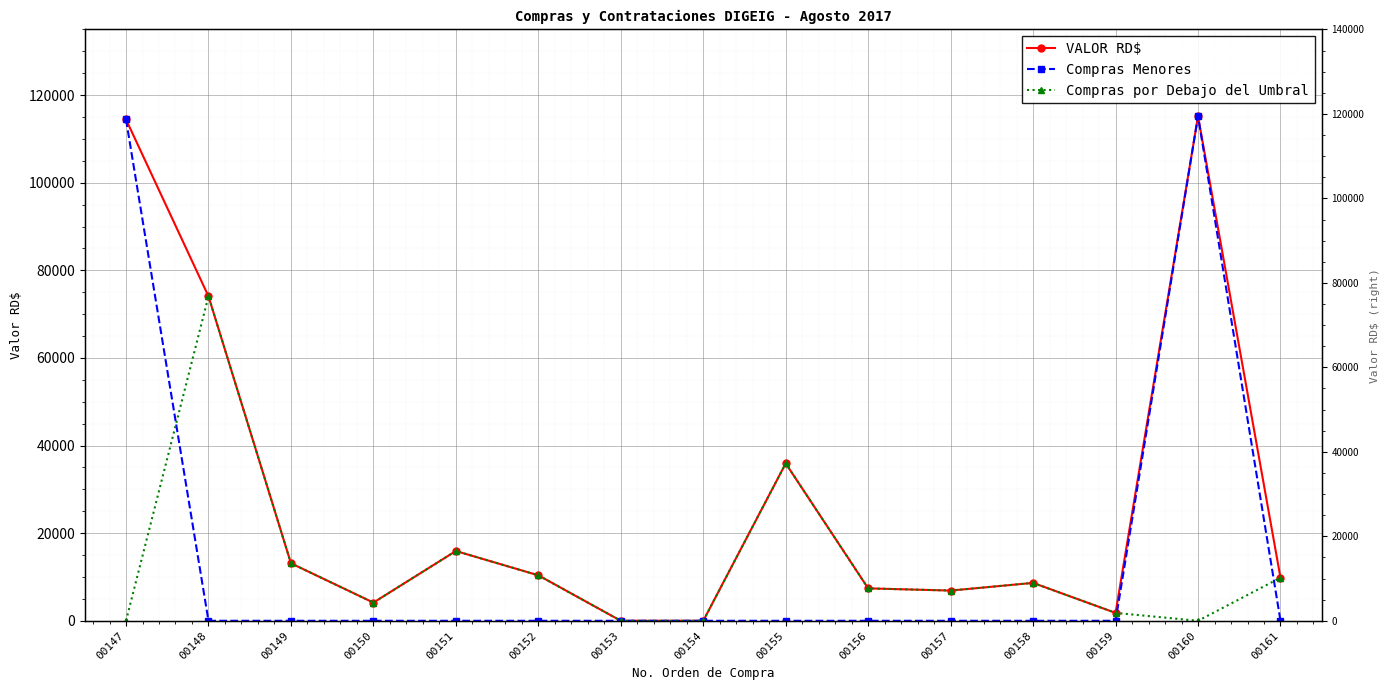

At which category is the sum across all series the highest?

00160